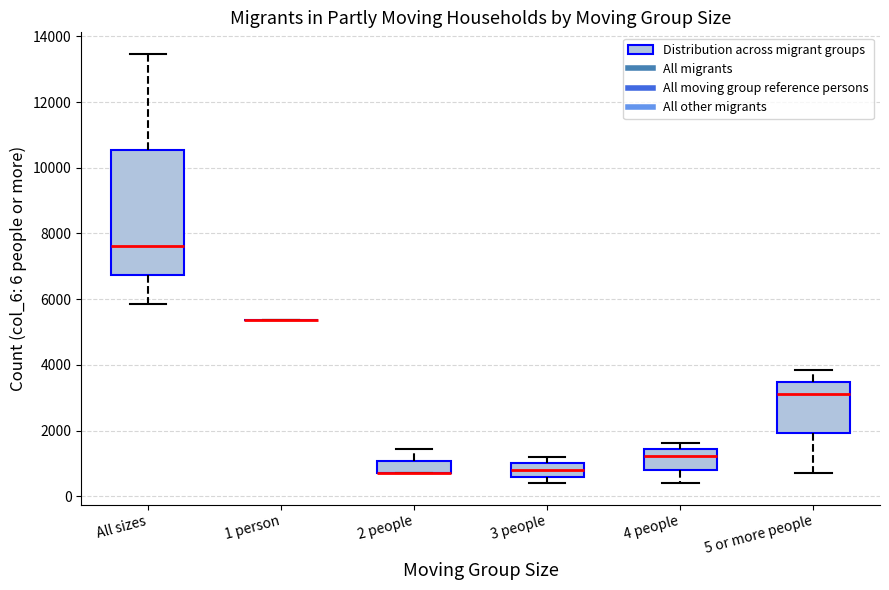

Comparing the boxes themselves (not the whiskers), which one is the tallest?

All sizes